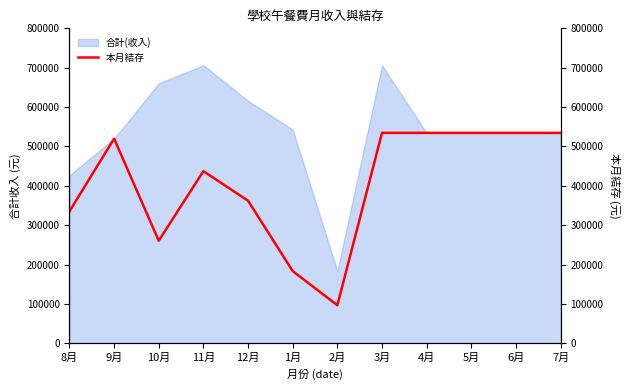

At which label is 合計(收入) closest to 444817?

8月